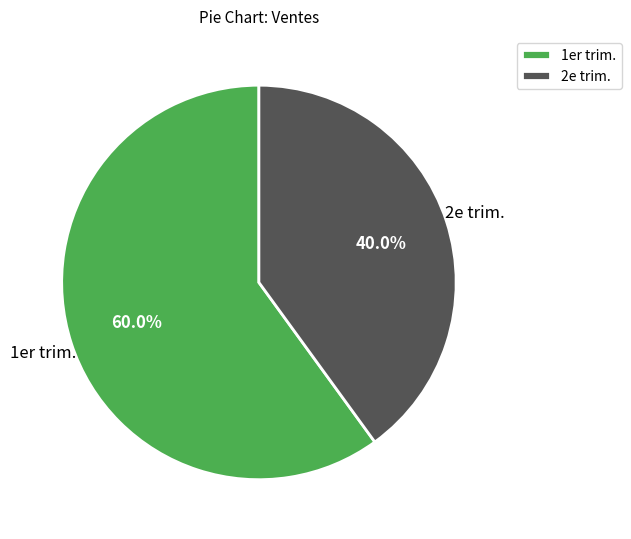

Between 2e trim. and 1er trim., which is larger?

1er trim.